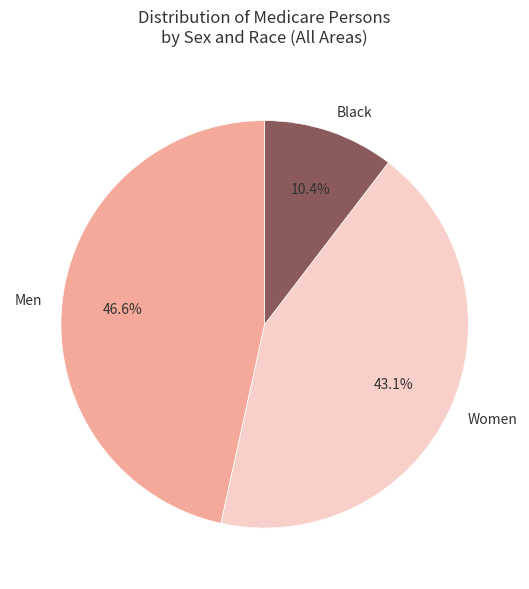

How many slices are in this pie chart?

3